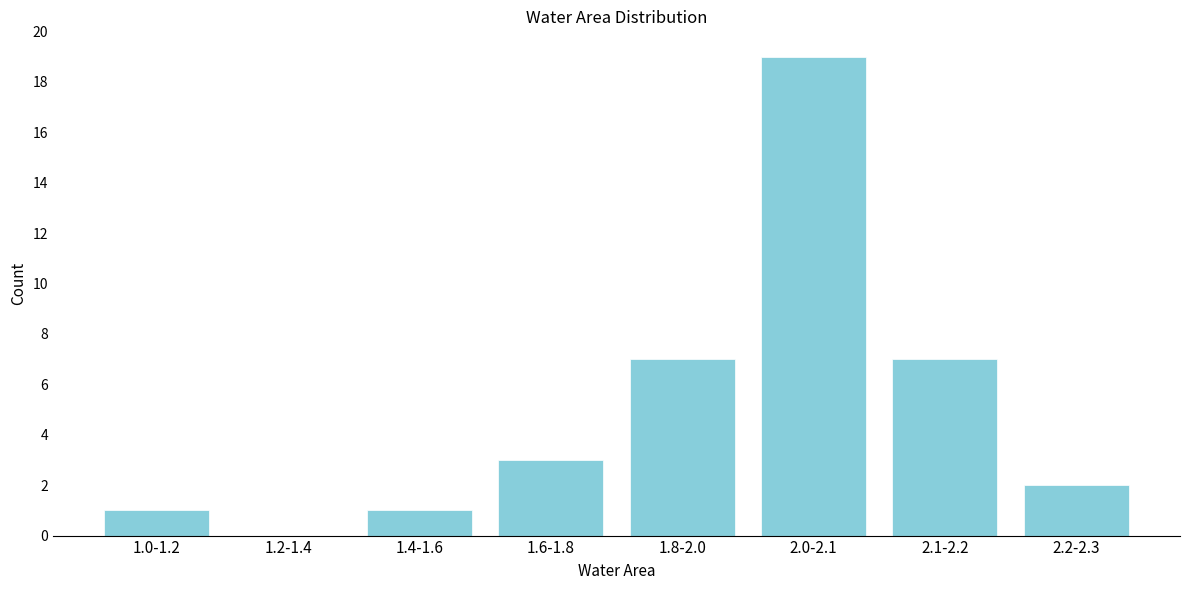

Reading left to right, transcribe all the data shown in this chart.

1.0-1.2=1	1.2-1.4=0	1.4-1.6=1	1.6-1.8=3	1.8-2.0=7	2.0-2.1=19	2.1-2.2=7	2.2-2.3=2